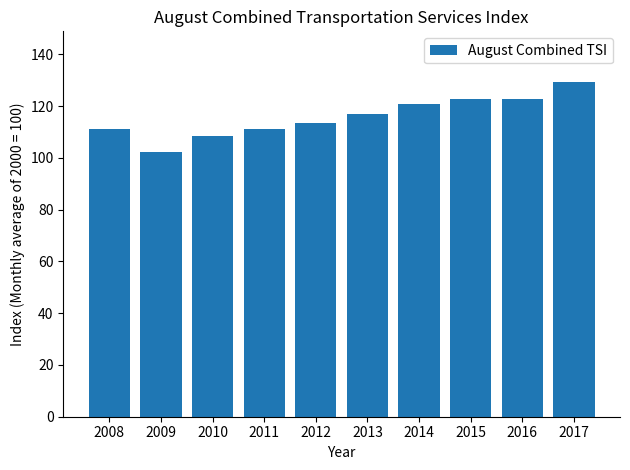

At which category does the chart reach its minimum across all series?

2009